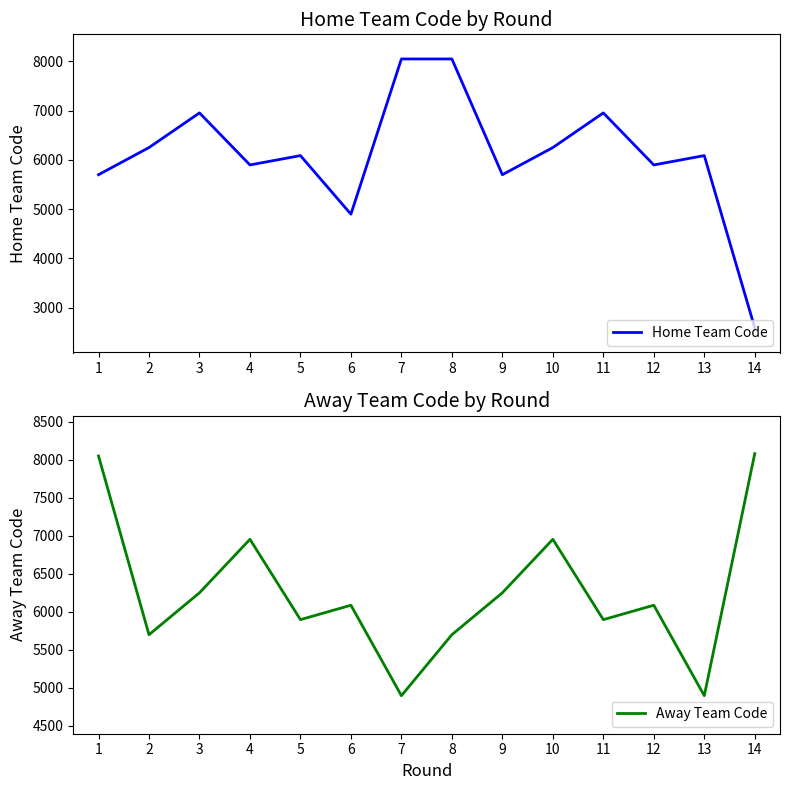

Reading left to right, list all the values displayed in this chart.

Home Team Code: 1=5699.3	2=6250.3	3=6953.7	4=5897.3	5=6087.0	6=4897.7	7=8048.7	8=8048.7	9=5699.3	10=6250.3	11=6953.7	12=5897.3	13=6087.0	14=2590.0
Away Team Code: 1=8048.7	2=5699.3	3=6250.3	4=6953.7	5=5897.3	6=6087.0	7=4897.7	8=5699.3	9=6250.3	10=6953.7	11=5897.3	12=6087.0	13=4897.7	14=8080.5